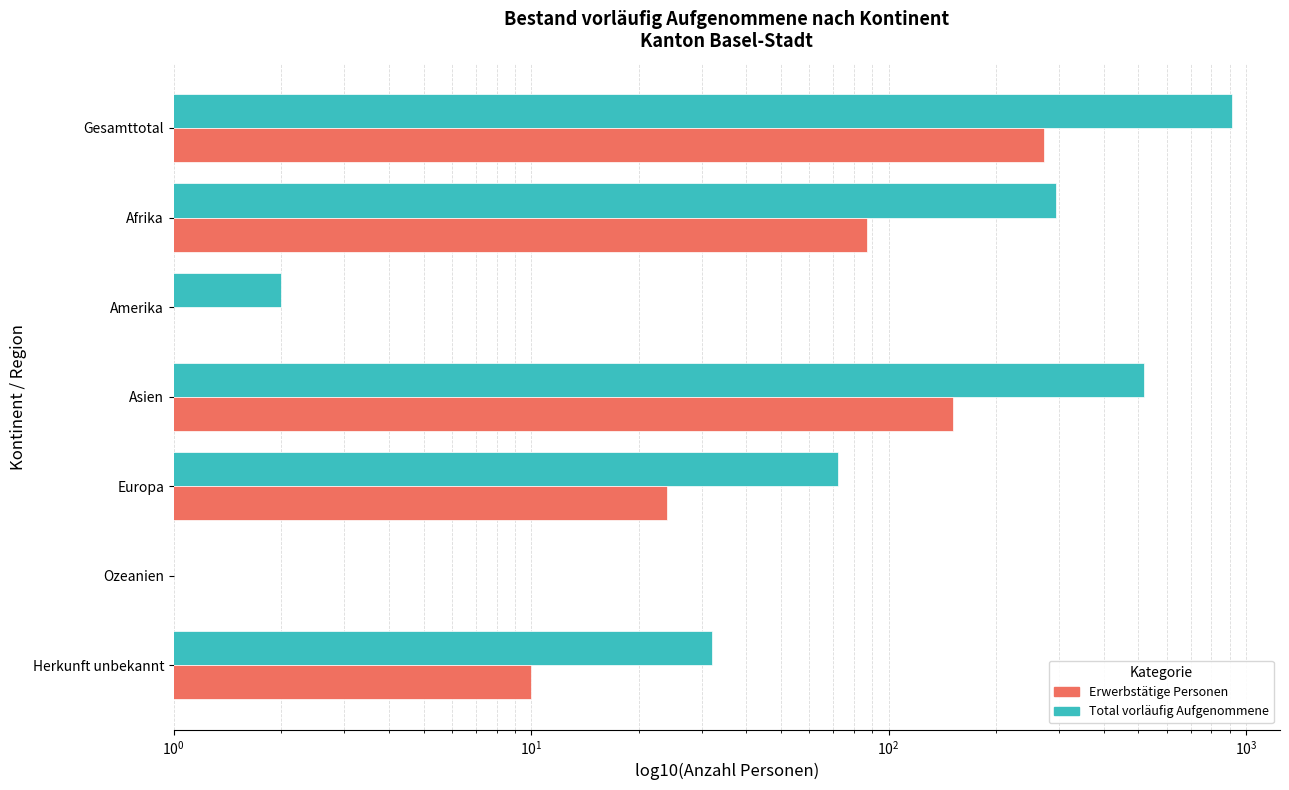

How many groups of bars are there?

7